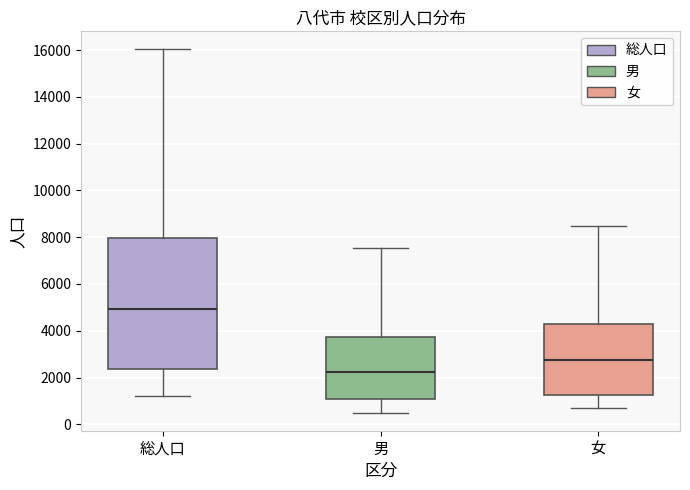

Comparing the boxes themselves (not the whiskers), which one is the tallest?

総人口